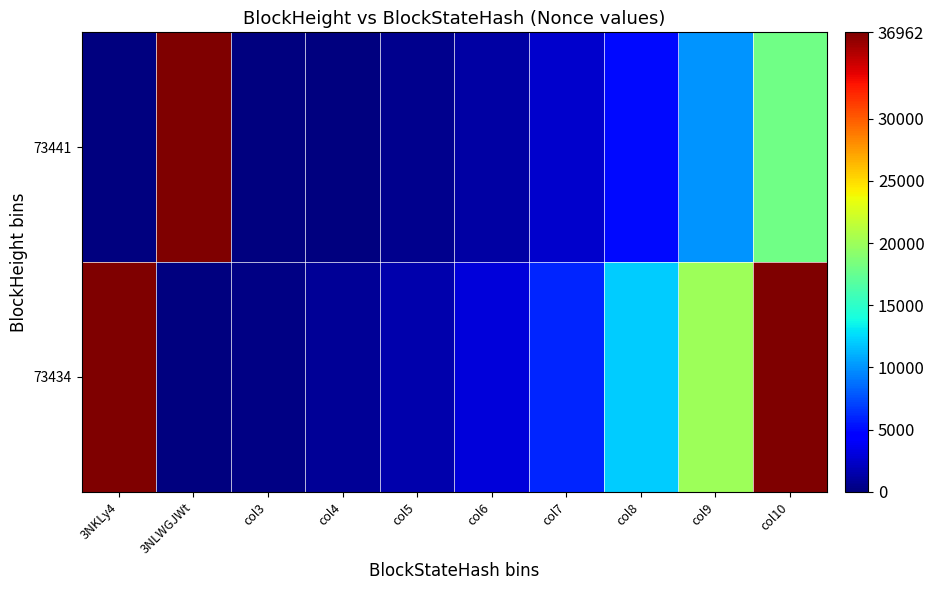

What is the greatest value displayed?

36962